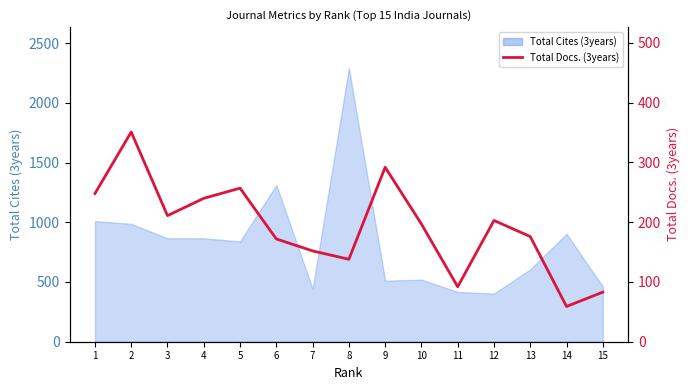

Where is the data nearest to the value 205?

12